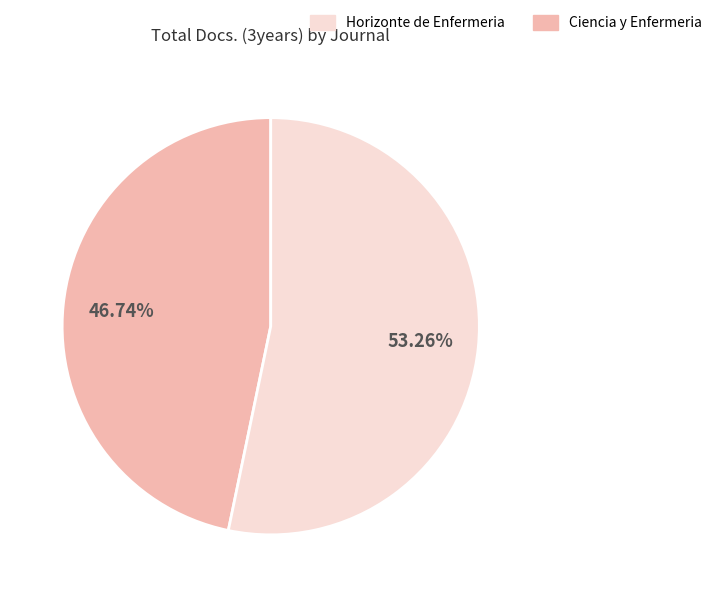

Is there any slice that represents more than half of the pie?

Yes